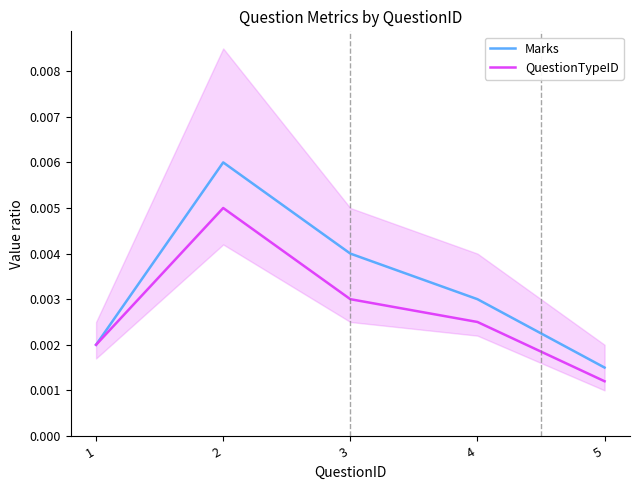

True or false: Marks and QuestionTypeID cross at least once.

False